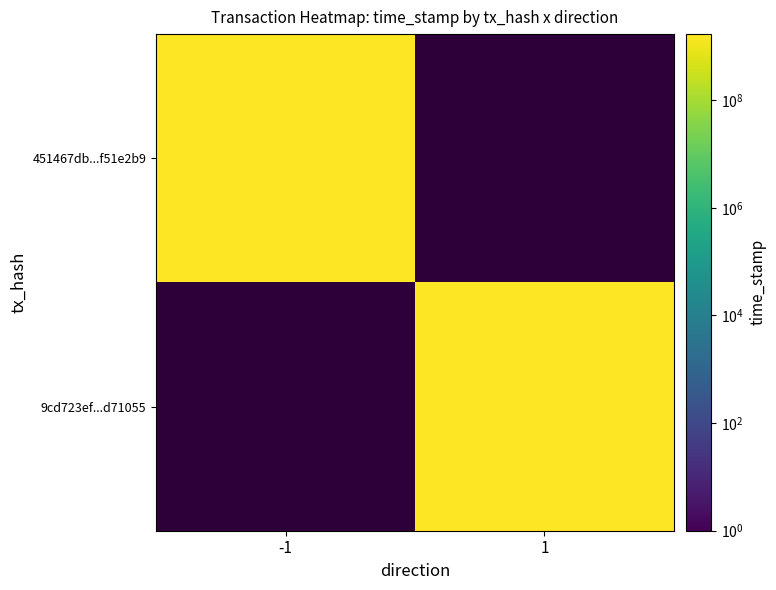

What is the difference between the 9cd723efbb886cccdecbd594bec70f4b2d71055 values at direction and time_stamp?

1683493934